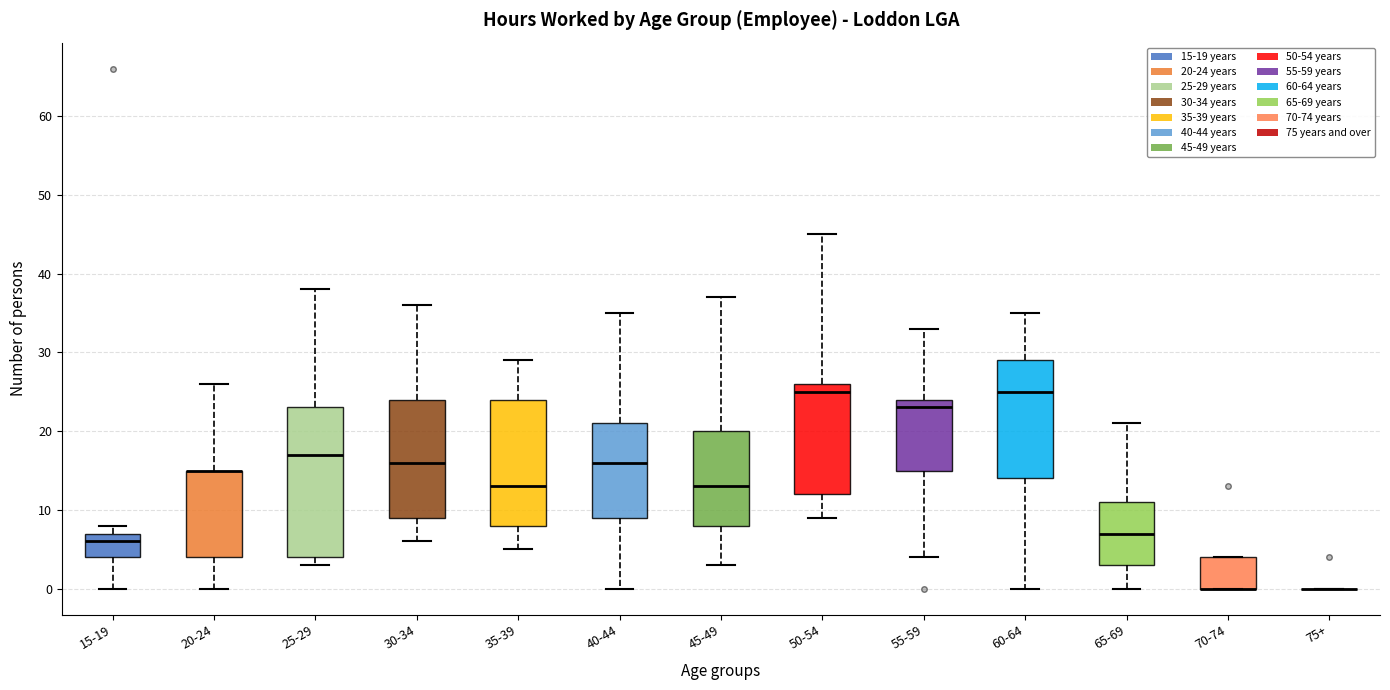

Which box is the tallest, from its lower edge to its upper edge?

25-29